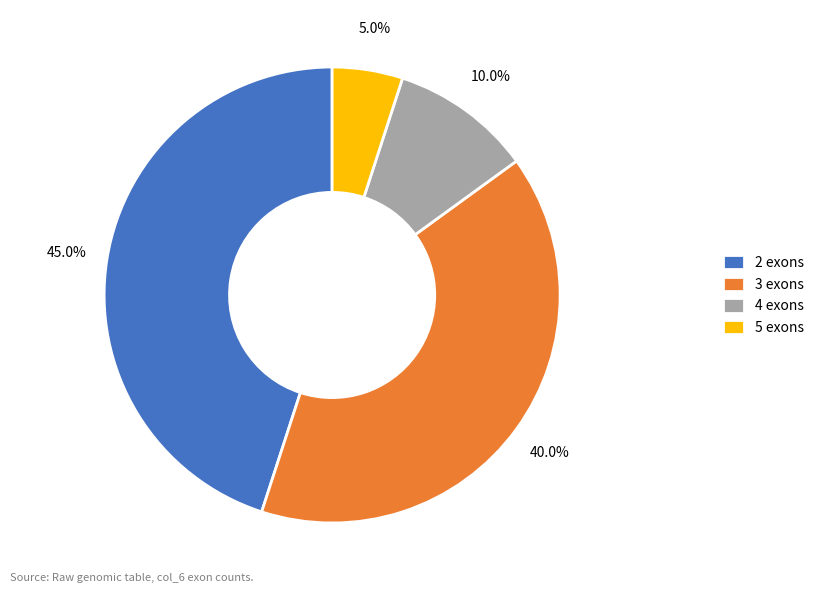

To the nearest percent, what percentage of the pie is 5?

5%